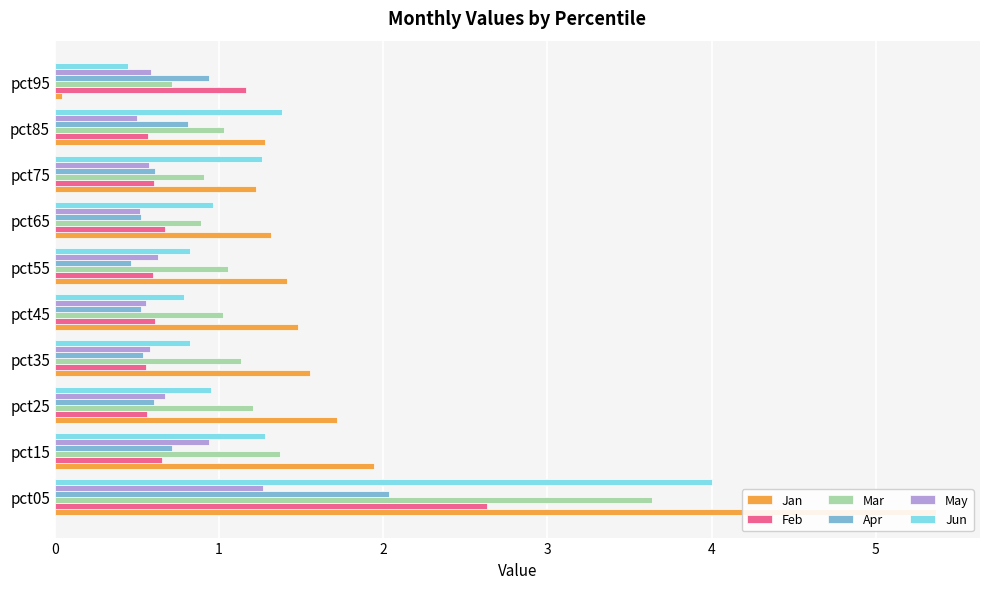

What is the difference between the Mar values at pct85 and pct35?

0.1